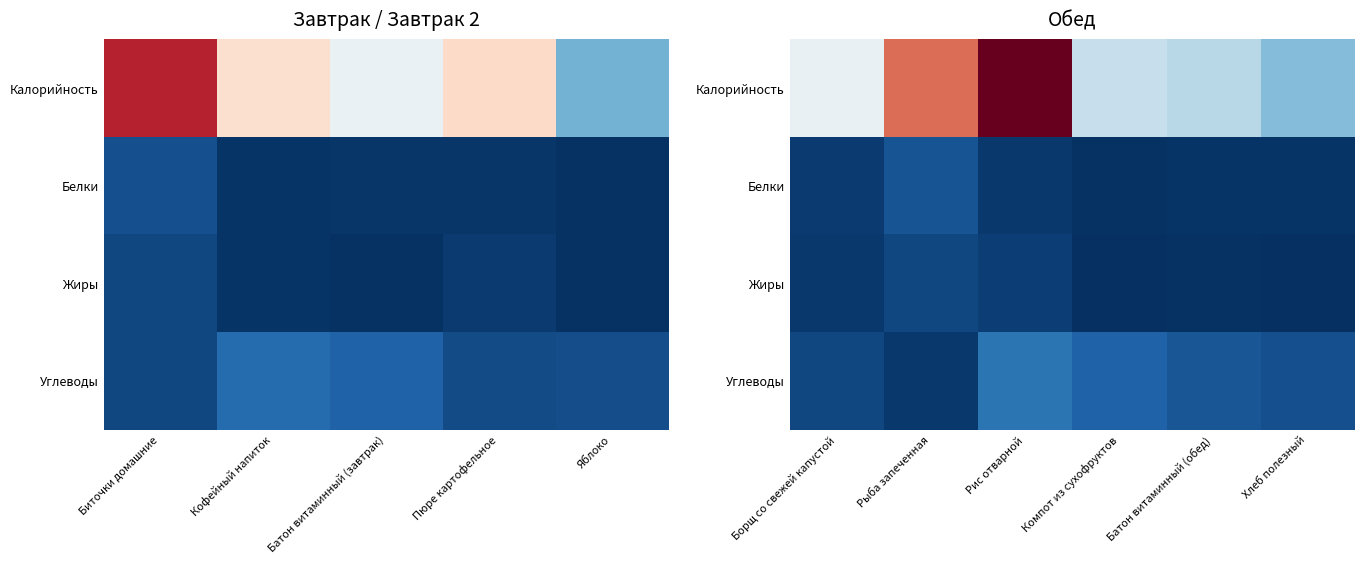

Is the value of Белки at Хлеб полезный greater than the value of Углеводы at Борщ со свежей капустой?

No